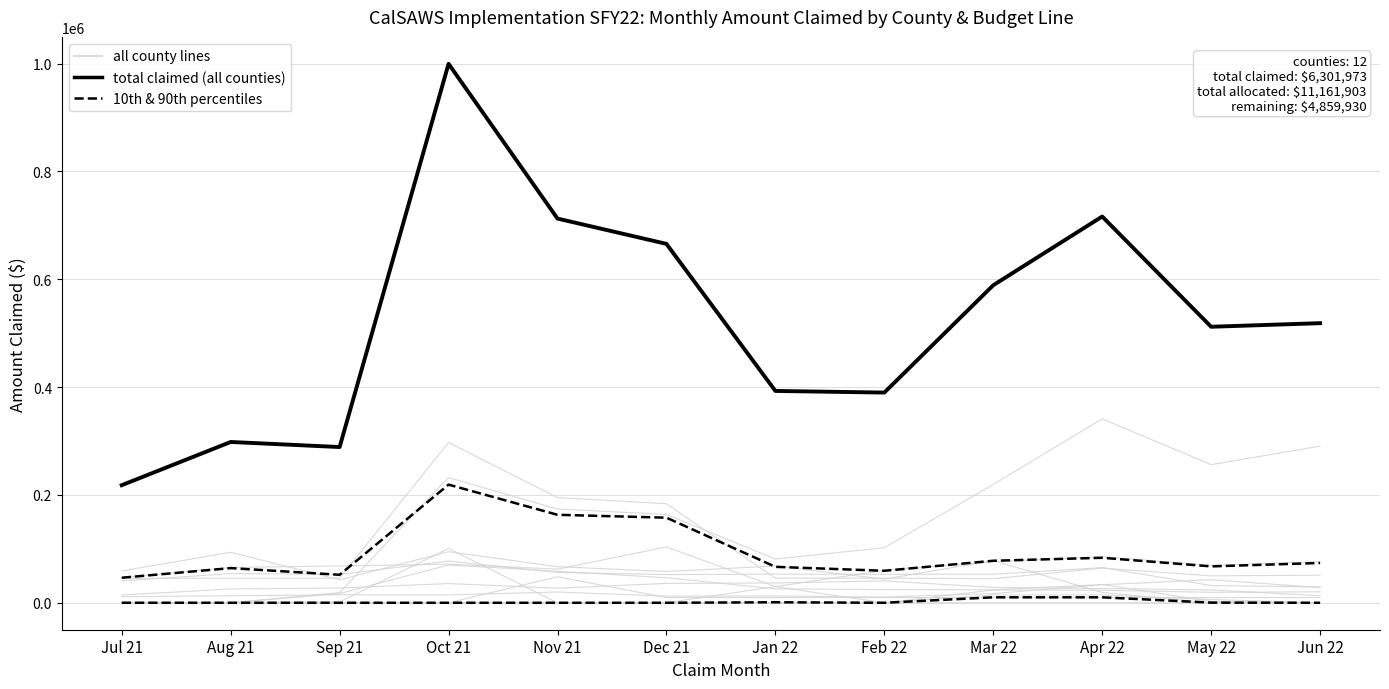

True or false: total claimed (all counties) and all county lines cross at least once.

False